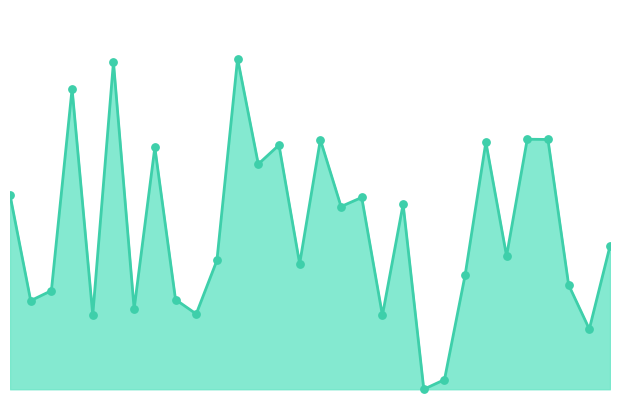

Does the chart have visible grid lines?

No